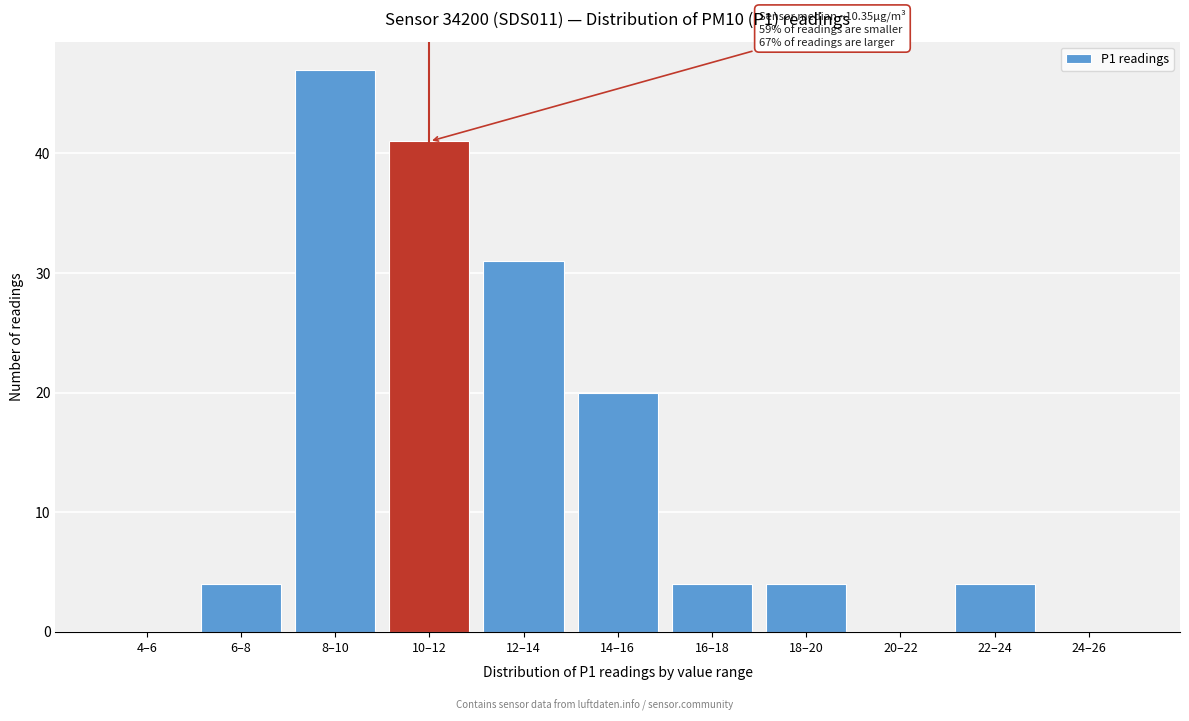

Reading left to right, transcribe all the data shown in this chart.

4–6=0	6–8=4	8–10=47	10–12=41	12–14=31	14–16=20	16–18=4	18–20=4	20–22=0	22–24=4	24–26=0